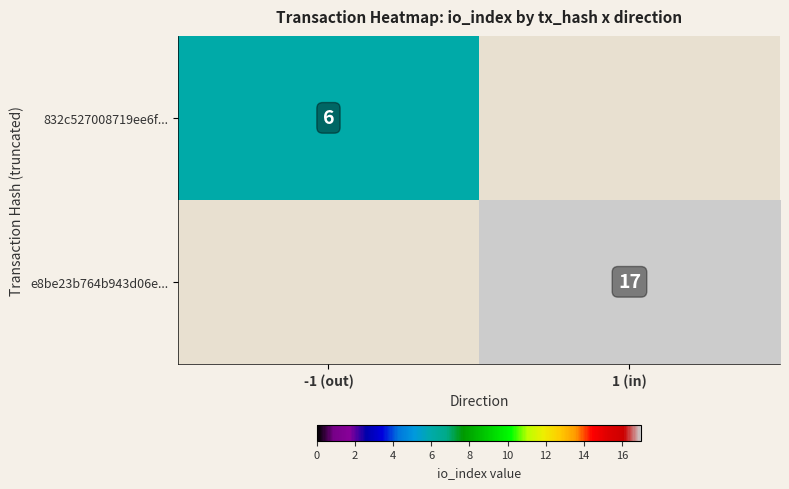

Is the value of 832c527008719ee6f... at -1 (out) greater than the value of e8be23b764b943d06e... at 1 (in)?

No